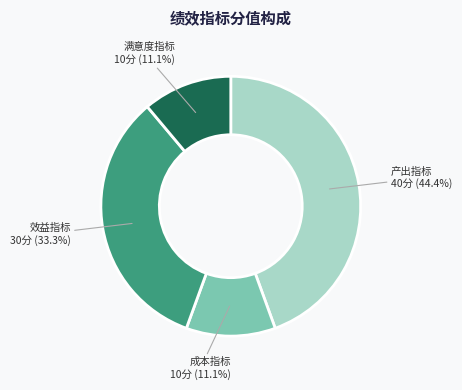

Is there any slice that represents more than half of the pie?

No